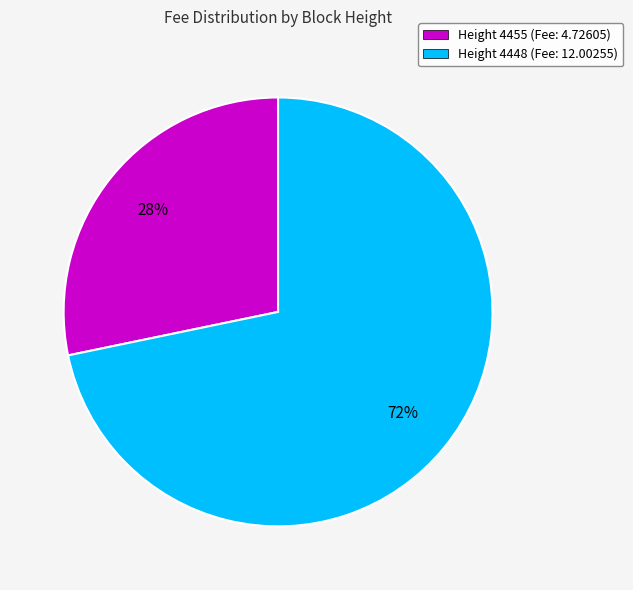

What is the majority slice?

Height 4448